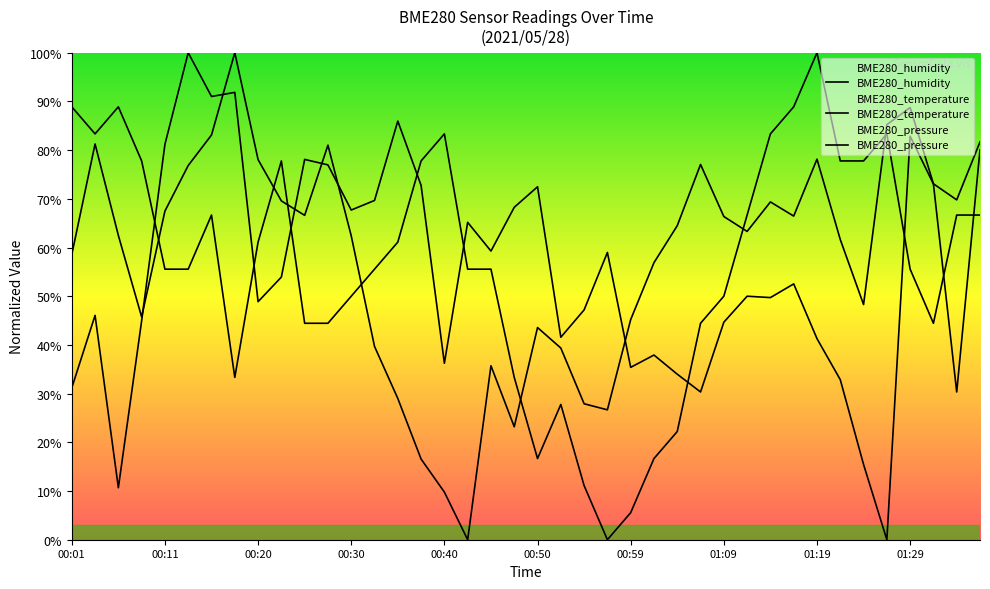

The value of BME280_temperature at 00:37 is 77.8. True or false?

True